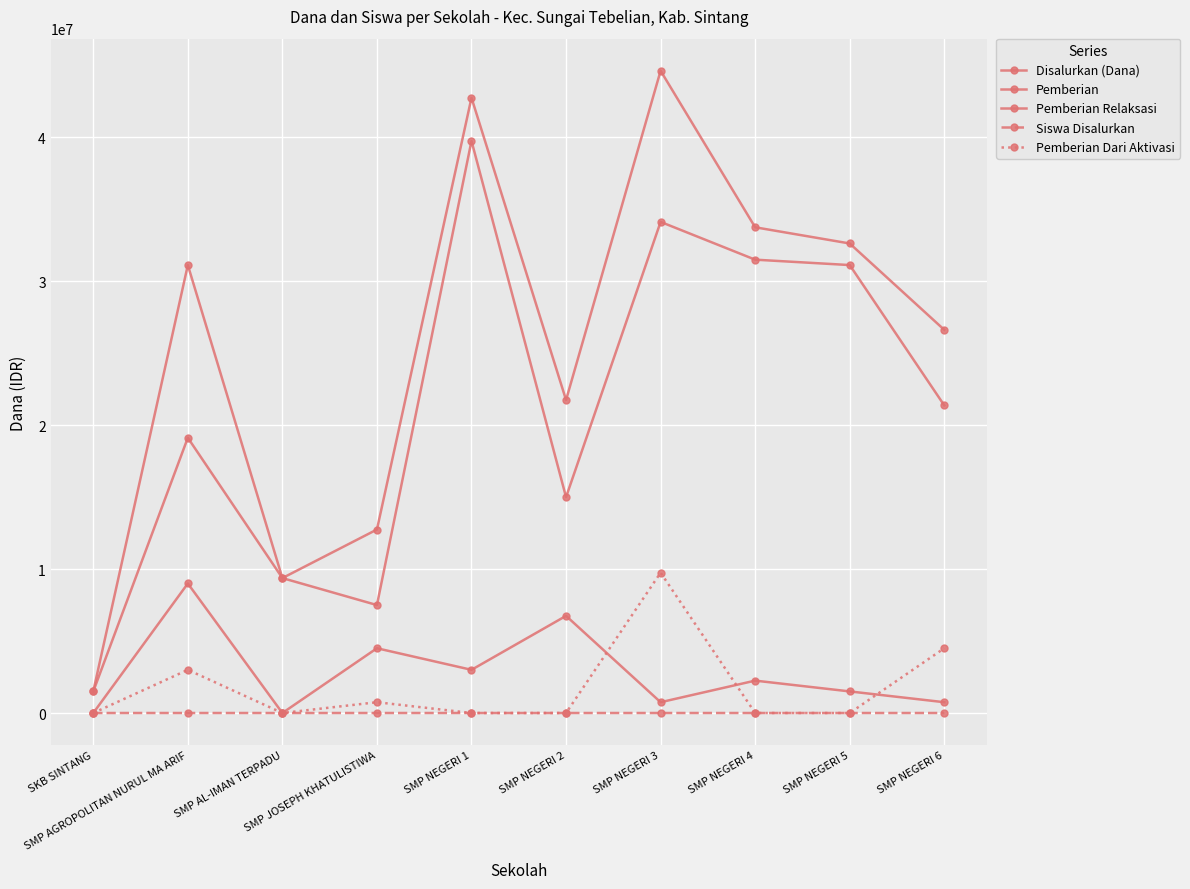

List the series in order of their peak value, lowest first.

Siswa Disalurkan, Pemberian Relaksasi, Pemberian Dari Aktivasi, Pemberian, Disalurkan (Dana)